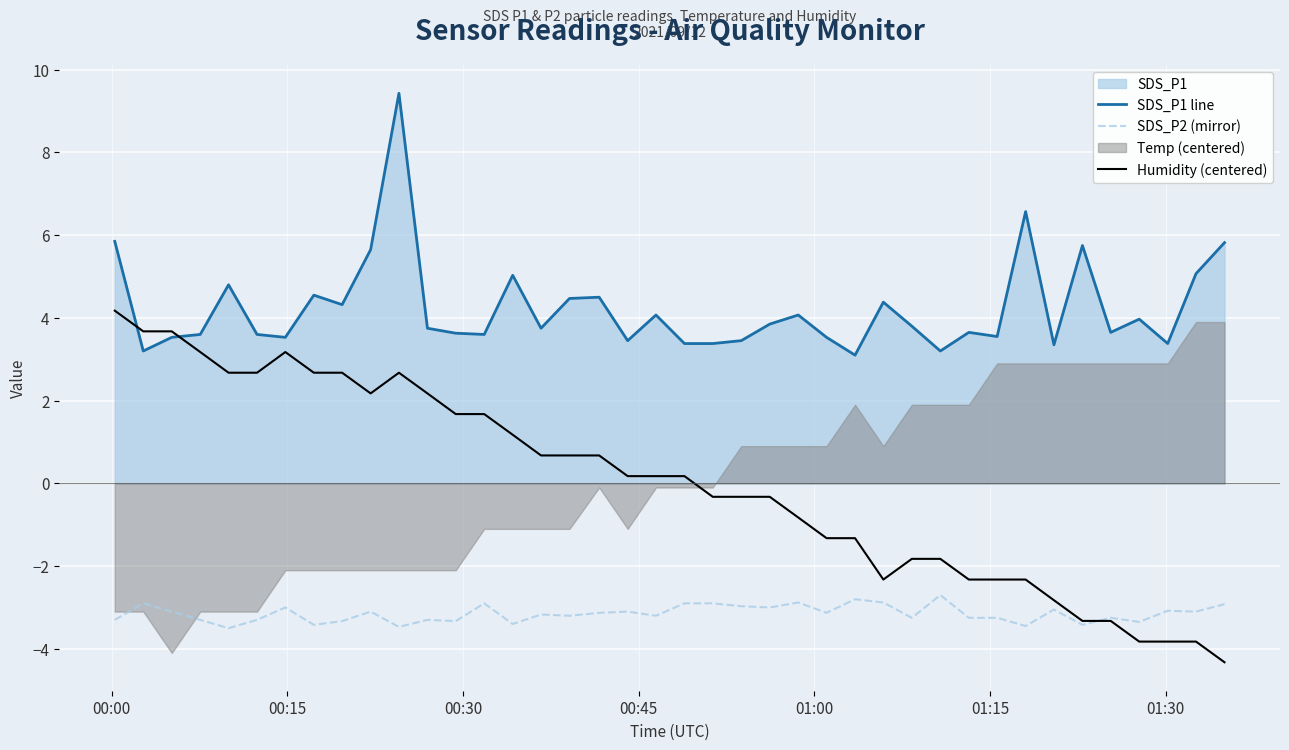

True or false: SDS_P1 line and SDS_P2 (mirror) intersect in this chart.

False